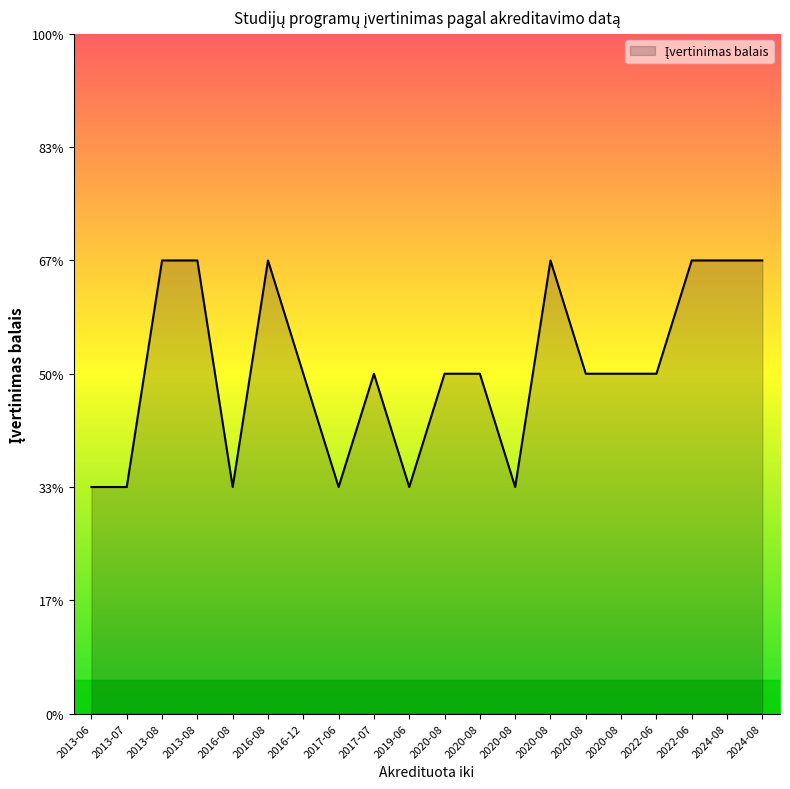

The value at 2013-06 is 3. True or false?

False